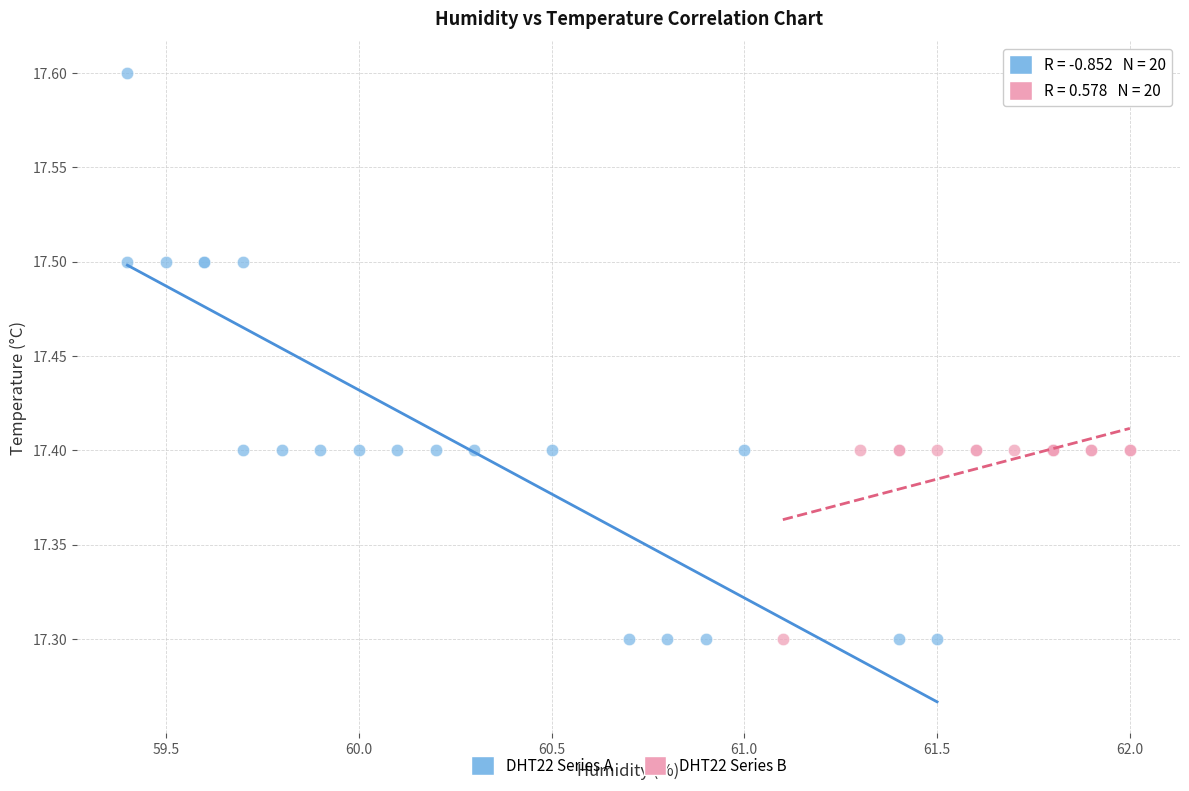

Which series reaches the maximum Y coordinate?

DHT22 Series A